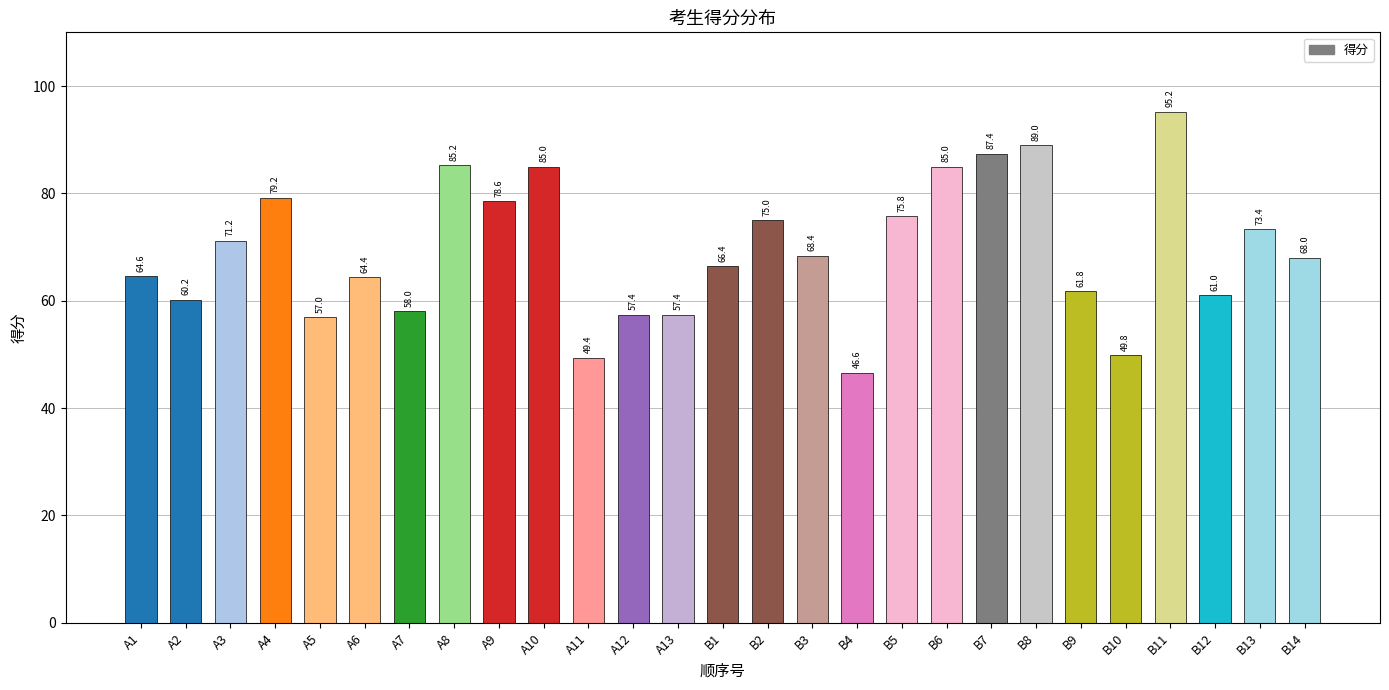

True or false: the data shows 24.0 at A13.

False